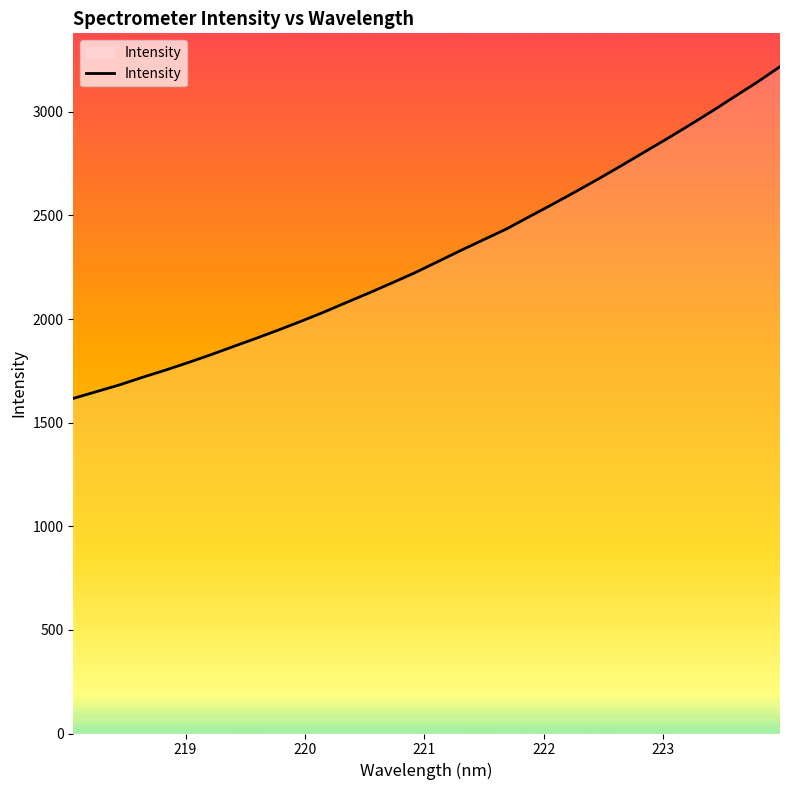

What is the maximum value shown in the chart?

3218.0